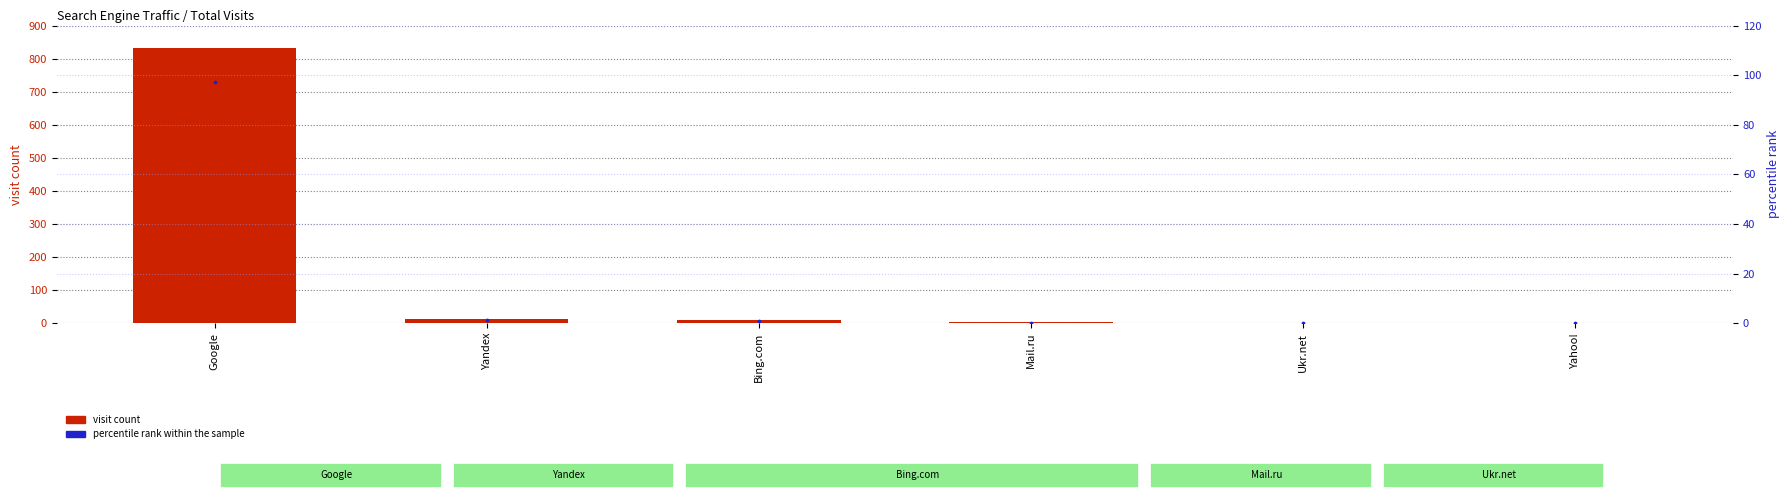

Which series has the largest total across all categories?

visit count